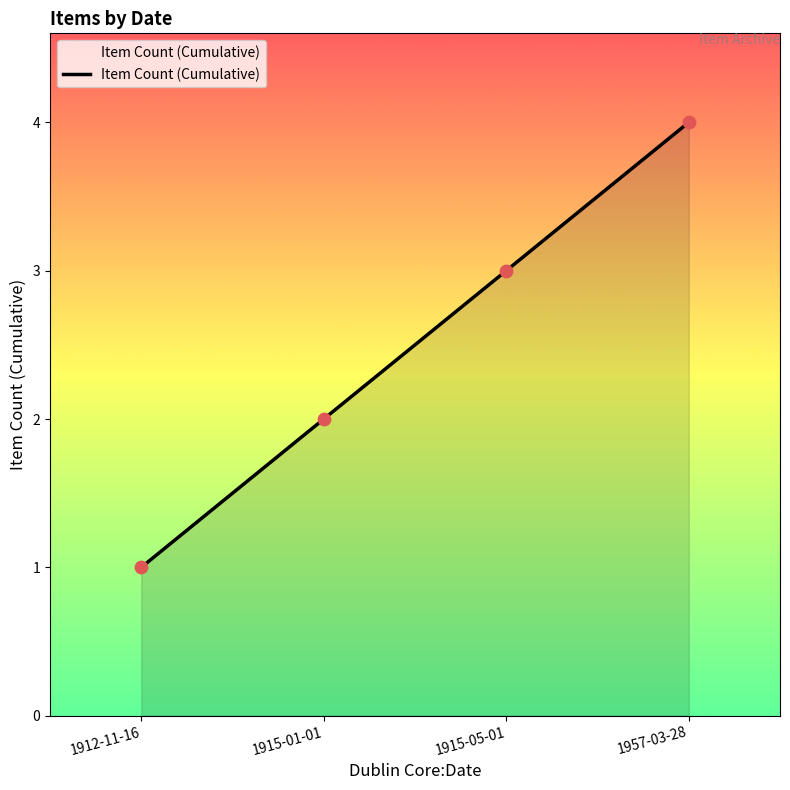

What is the ratio of the value at 1915-05-01 to the value at 1915-01-01?

1.5